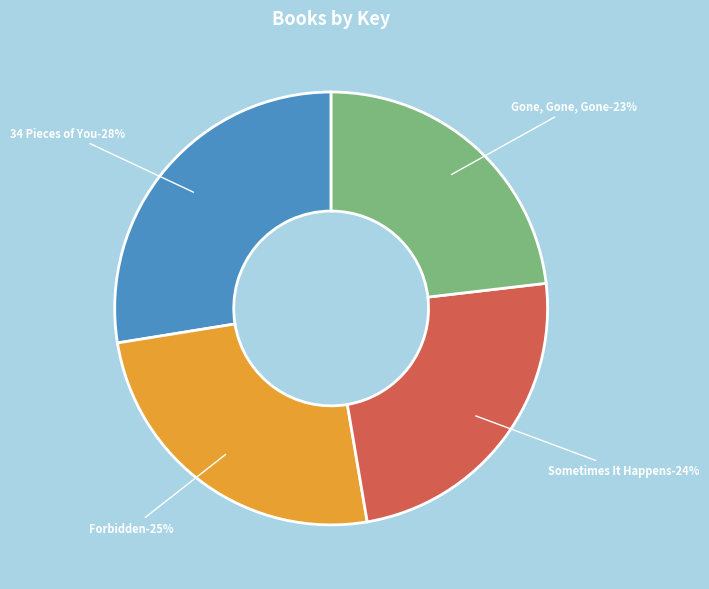

To the nearest percent, what is the average slice percentage?

25%